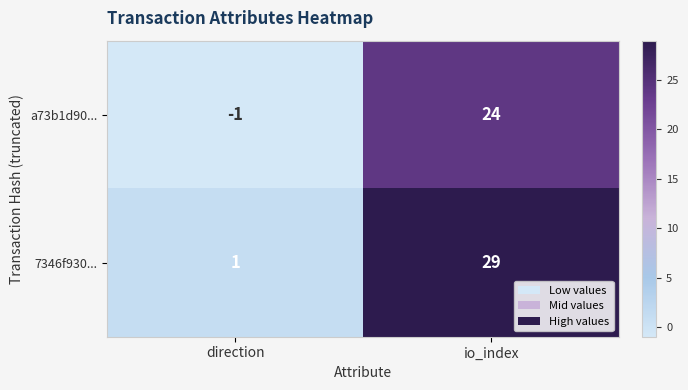

Which series changed the most between direction and io_index?

7346f930...